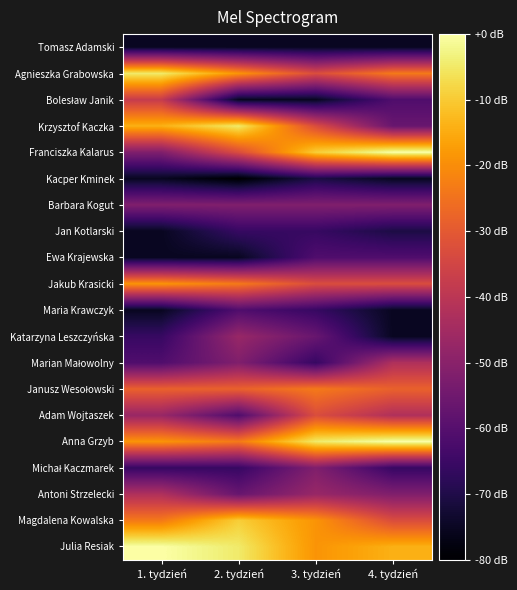

What is the difference between the highest and lowest values at 3. tydzień?

15